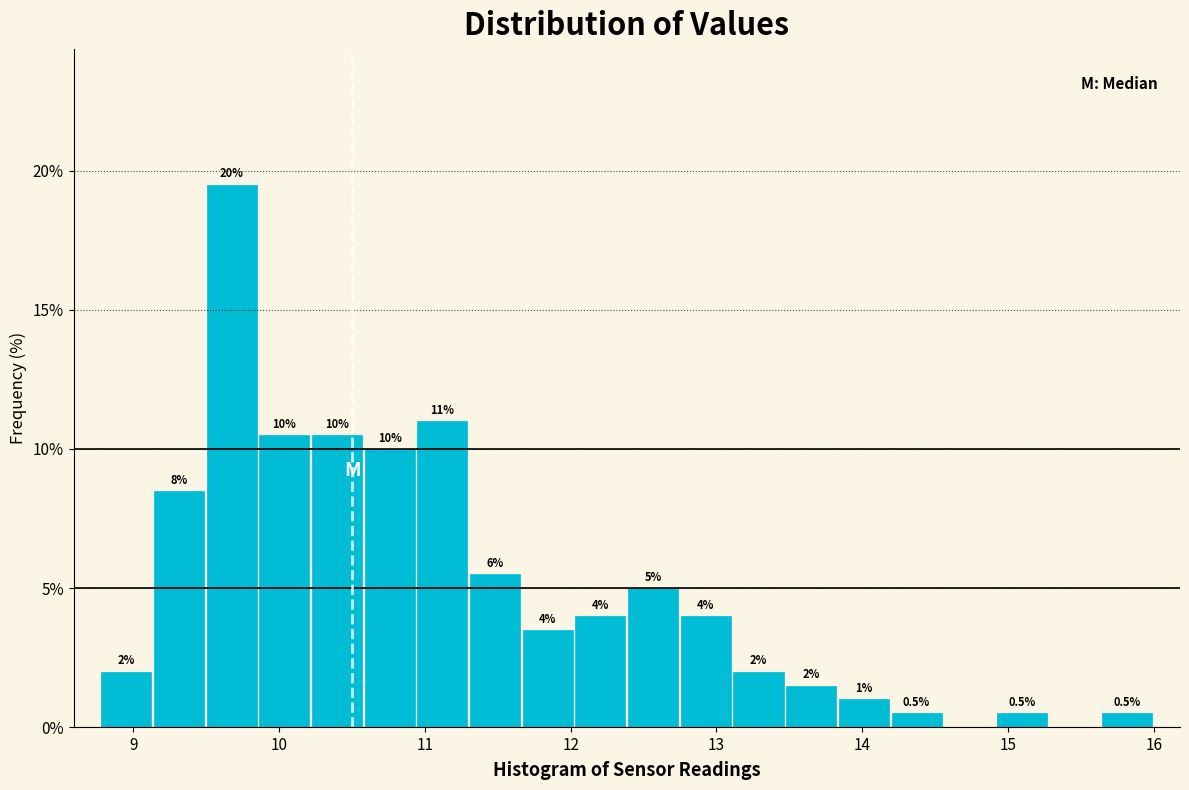

Around what value on the x-axis is the tallest bar? Give the approximate position of its centre, as read against the axis.

9.7